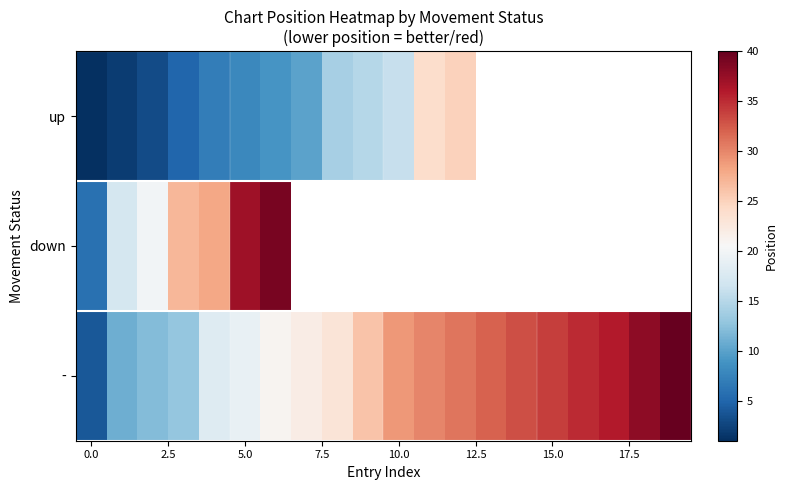

Count the number of data series in this chart.

3